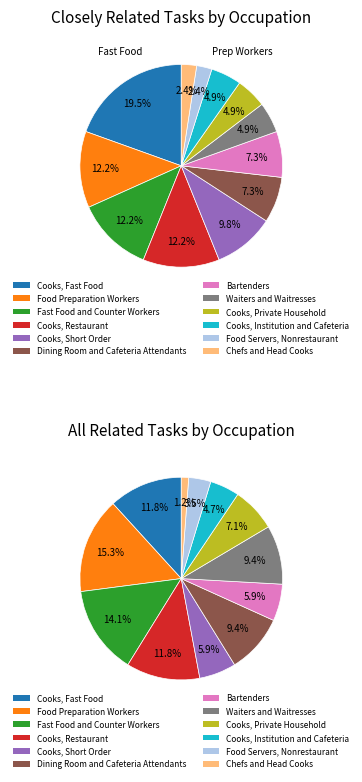

What is the ratio of the value at Cooks, Fast Food to the value at Food Servers, Nonrestaurant?

8.0